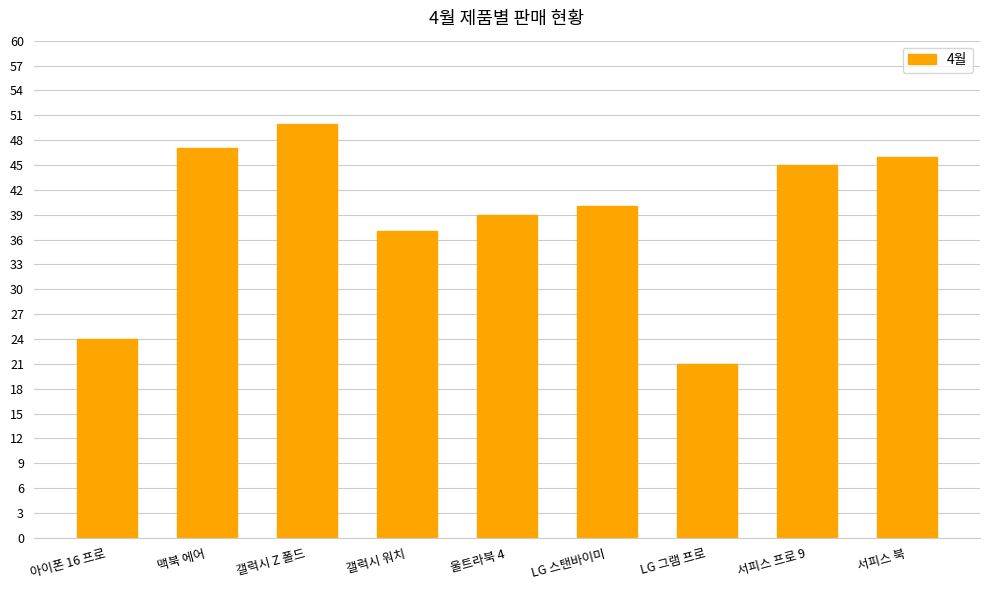

List the labels in order of value, smallest first.

LG 그램 프로, 아이폰 16 프로, 갤럭시 워치, 울트라북 4, LG 스탠바이미, 서피스 프로 9, 서피스 북, 맥북 에어, 갤럭시 Z 폴드